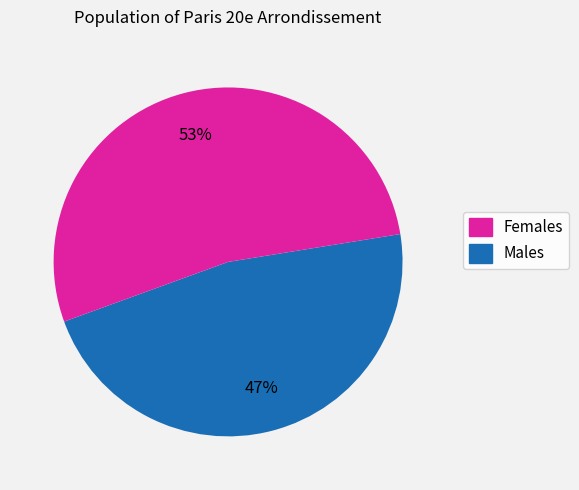

Is there a majority slice in this chart?

Yes